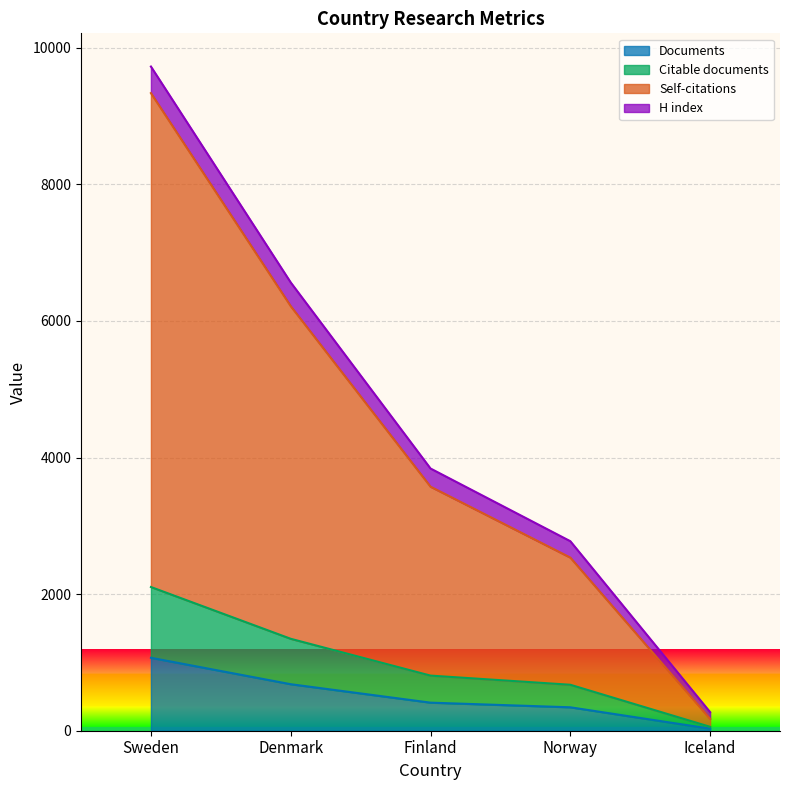

How many lines are shown in the chart?

4